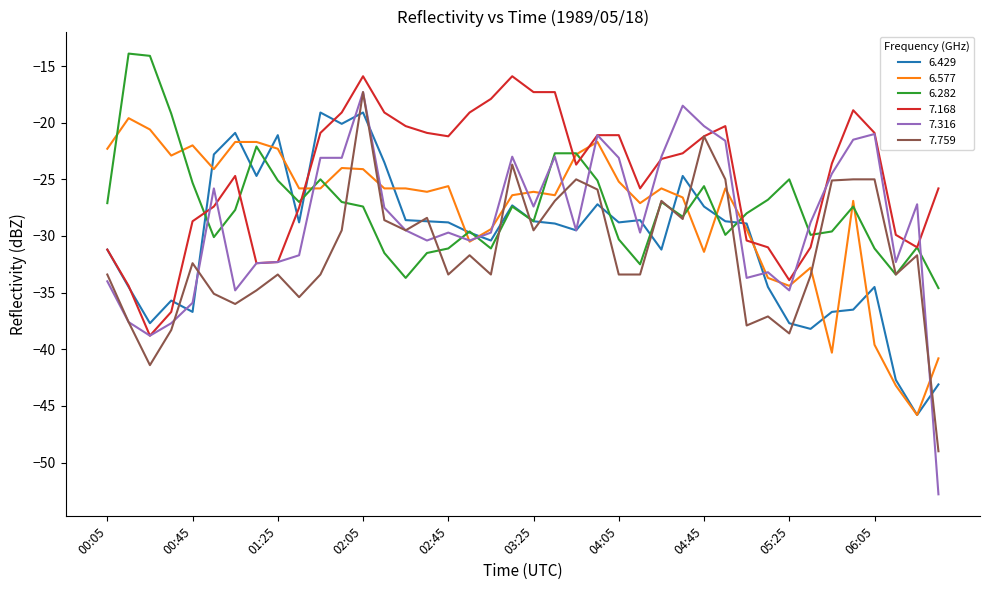

What is the lowest value of the 6.429 series?

-45.8